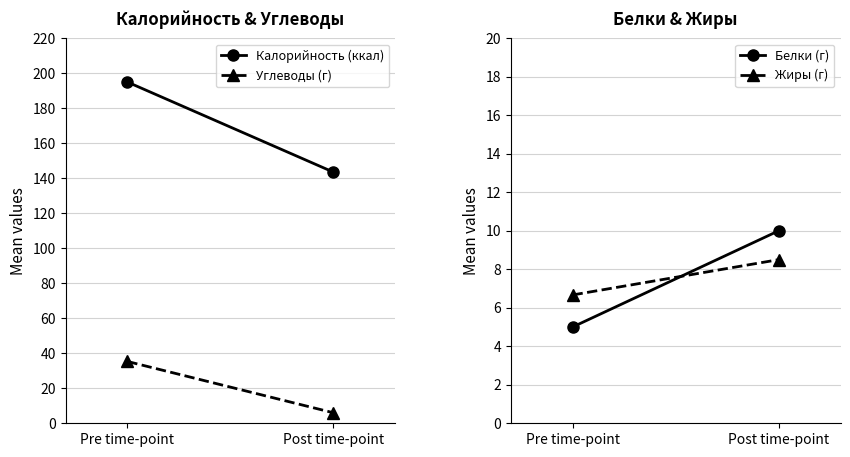

Which label corresponds to the smallest value in the chart?

Pre time-point